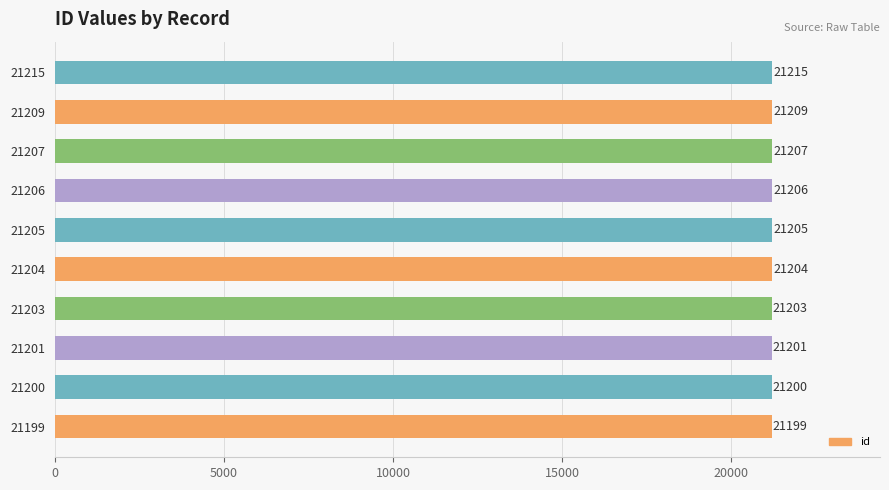

Read the value at 21199, to the nearest 5.

21200